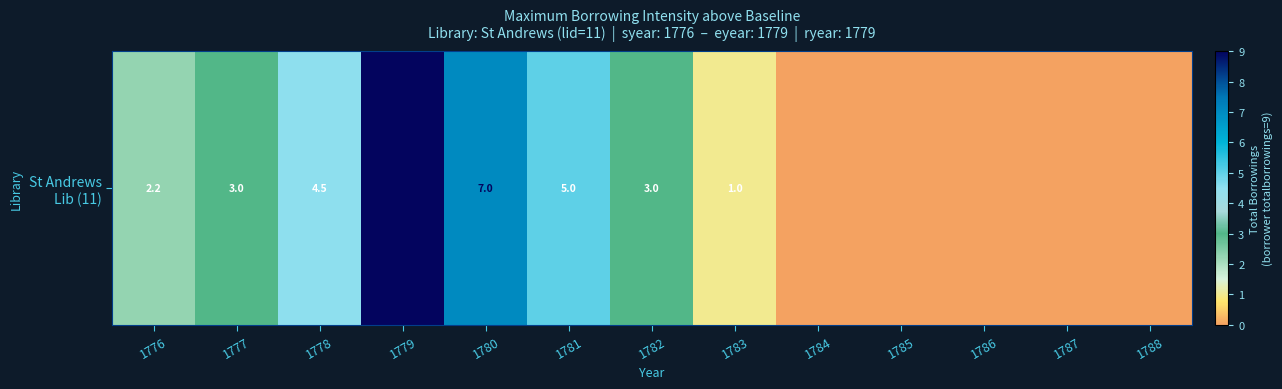

The value at 1776 is 2.2. True or false?

True